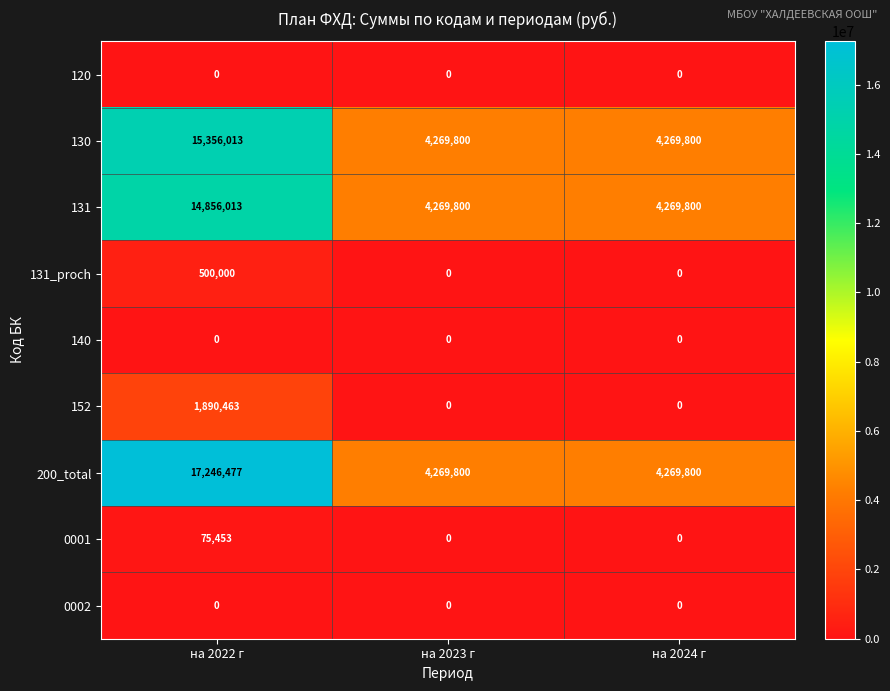

What is the sum of all 0001 values?

75453